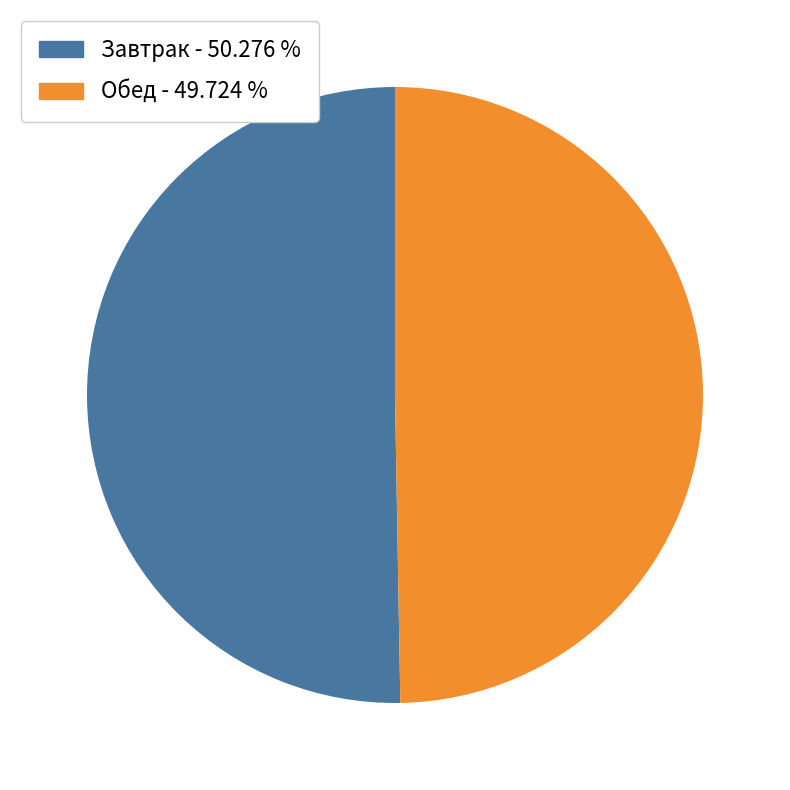

Is there a majority slice in this chart?

Yes